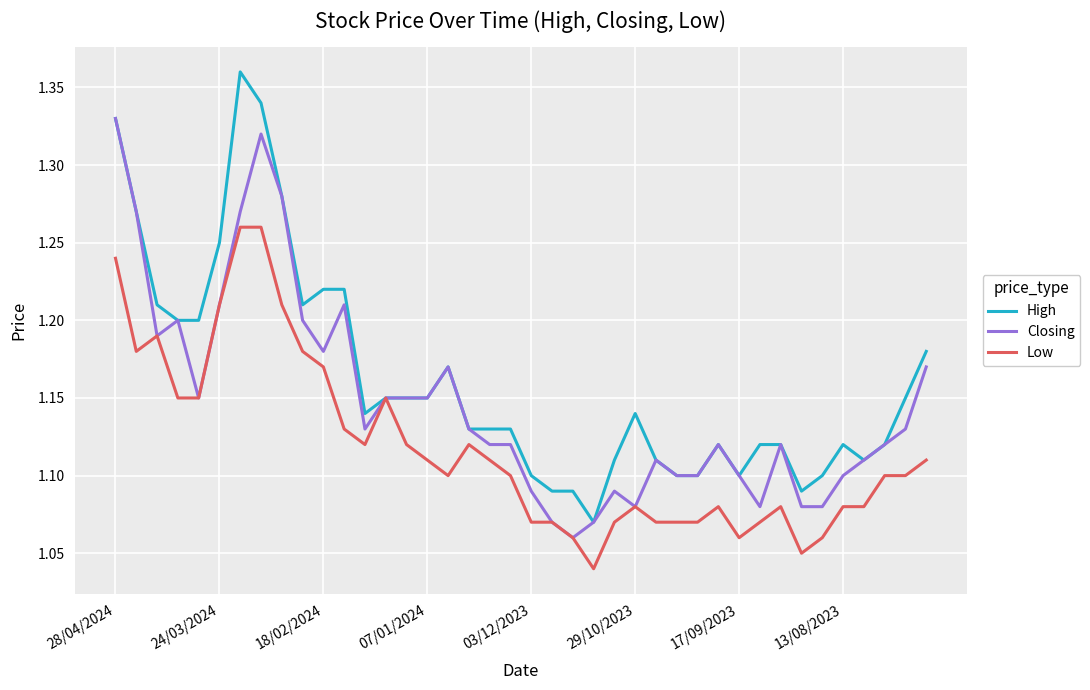

Which series has the largest total across all categories?

High